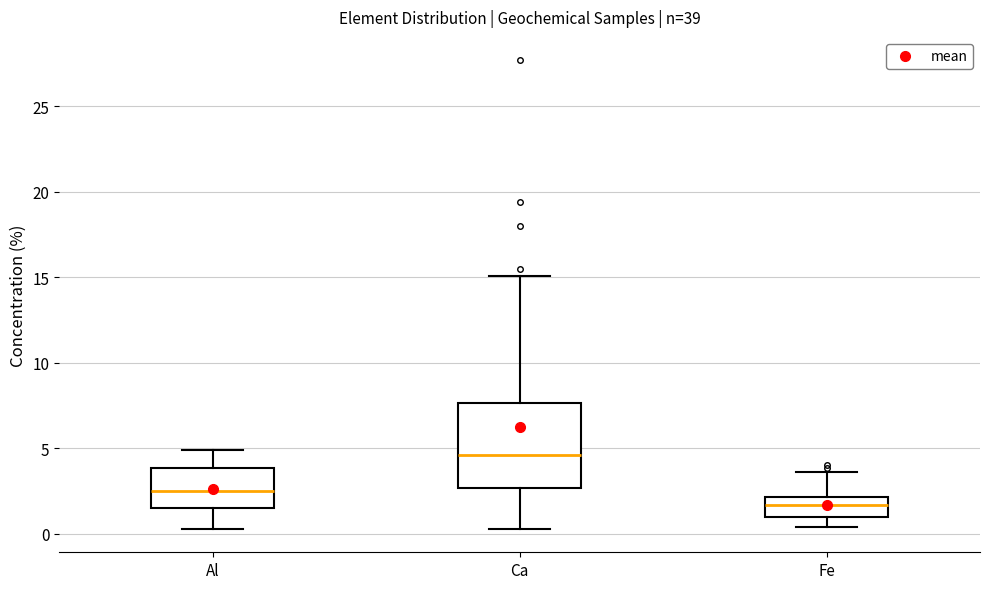

Reading left to right, read every box against the y-axis: the position of its median line, the range the box covers, and the ends of its whiskers. The values are not printed on the chart, so give them approximately, as read against the axis.

Al: median 2.5, box 1.5 to 4.0, whiskers 0.5 to 5.0
Ca: median 4.5, box 2.5 to 7.5, whiskers 0.5 to 15.0
Fe: median 1.5, box 1.0 to 2.0, whiskers 0.5 to 3.5